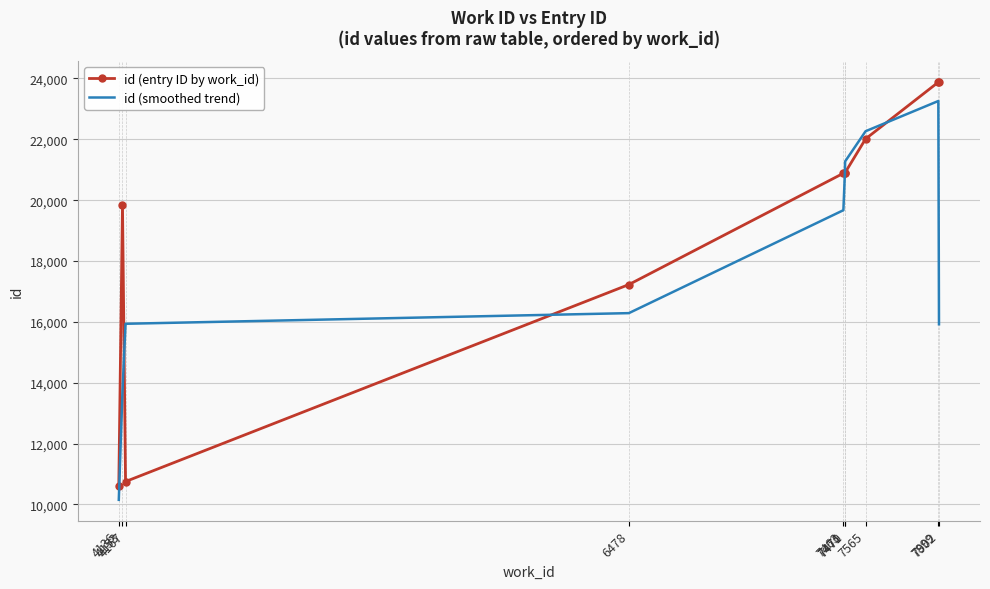

Rank the series by their maximum value, from lowest to highest.

id (smoothed trend), id (entry ID by work_id)